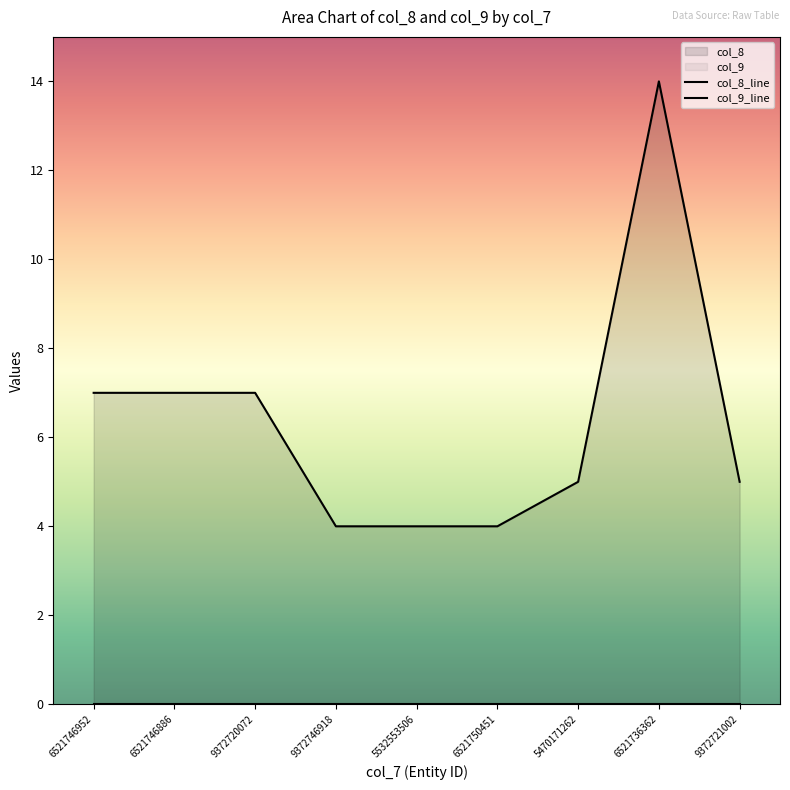

Approximately how many times larger is the value at 9372746918 compared to 9372721002?

0.8